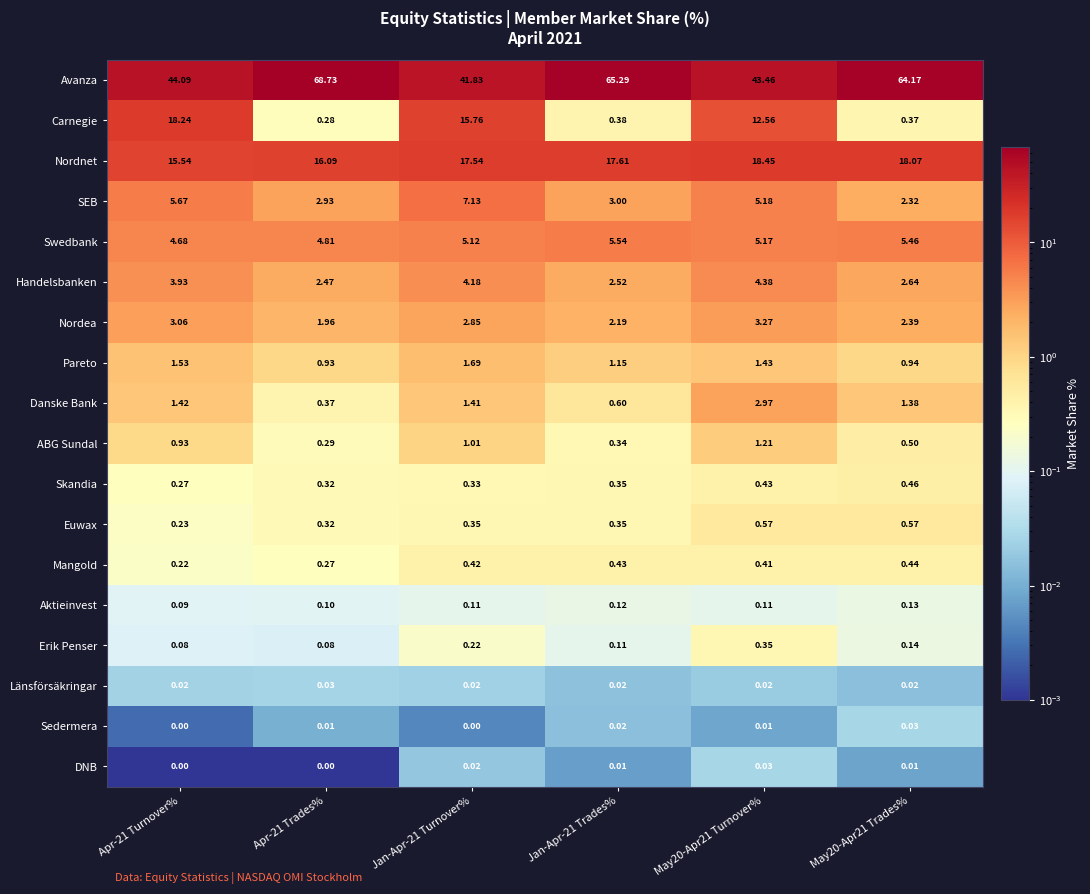

Which label corresponds to the largest value in the chart?

Apr-21 Trades%